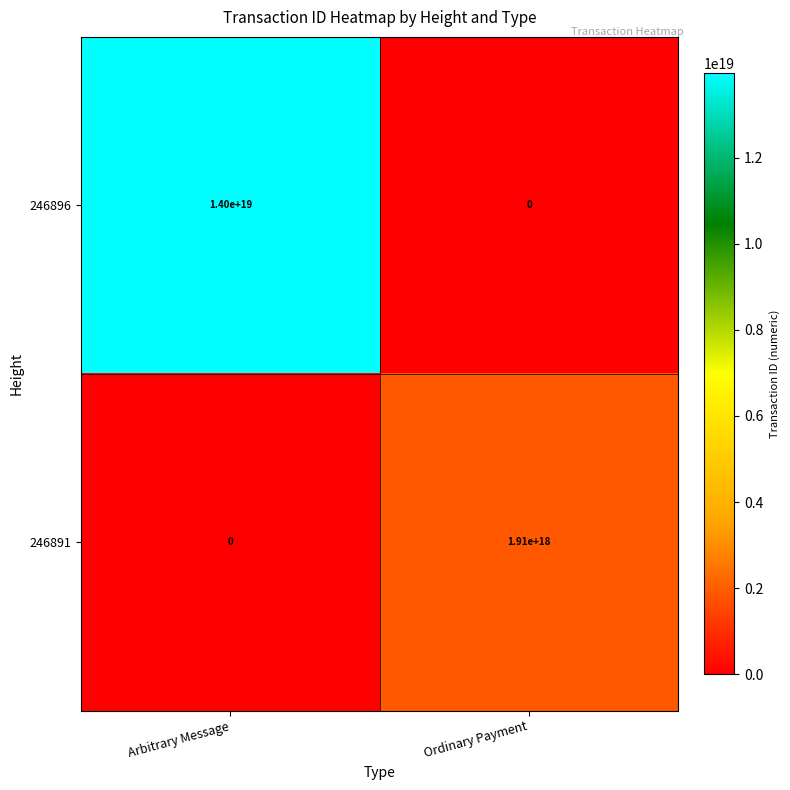

At which category is the sum across all series the highest?

Arbitrary Message